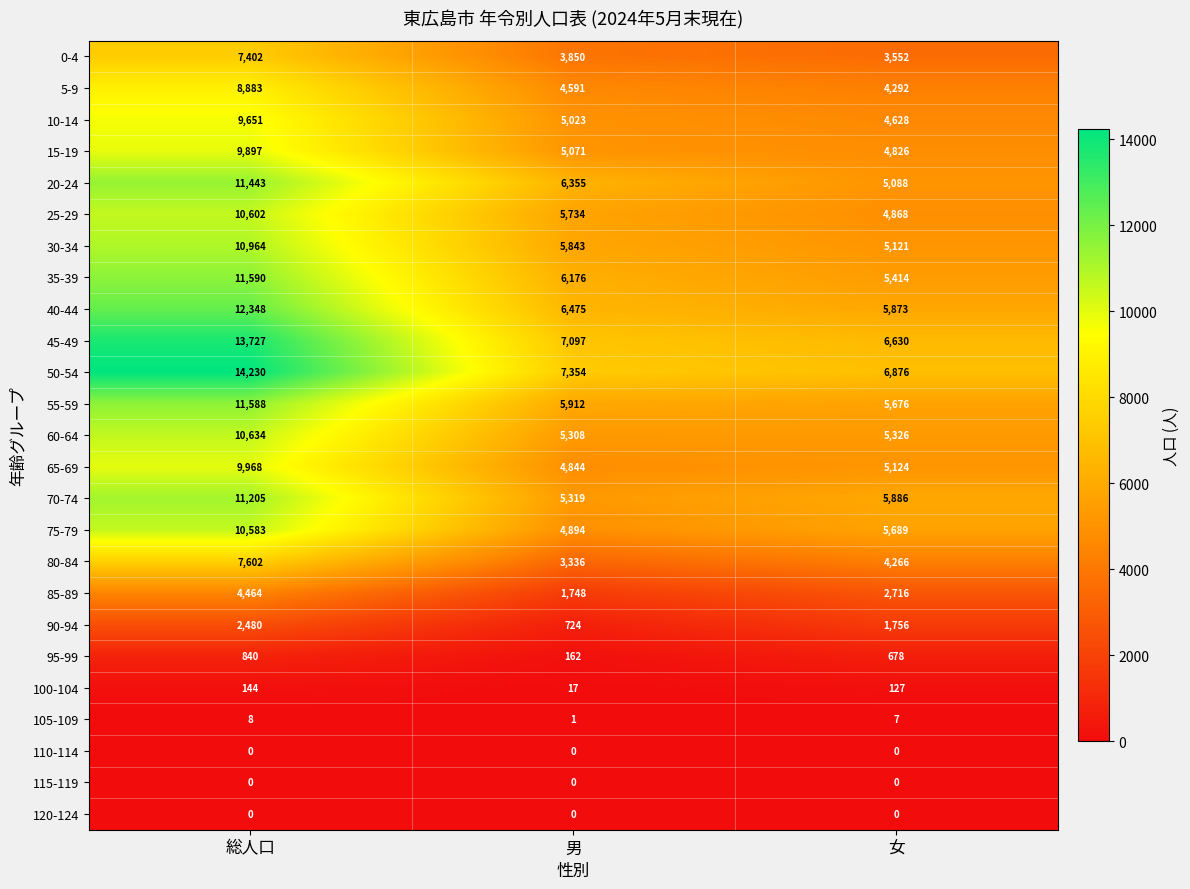

Count the number of categories in the chart.

3